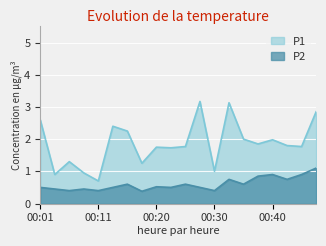

What is the sum of the P2 values at 00:20 and 00:40?

1.4